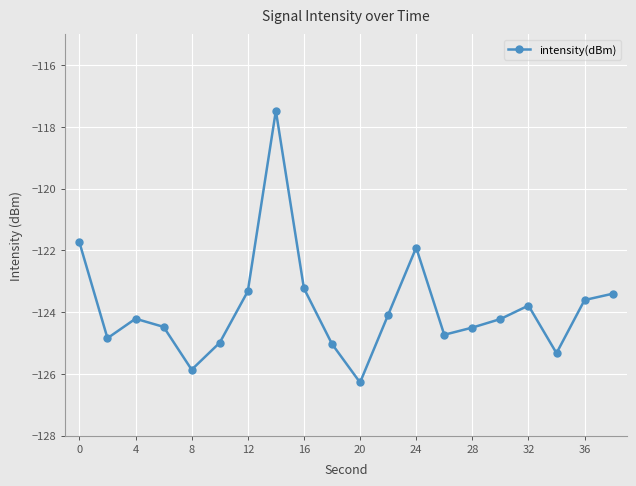

How many values are below -124?

12